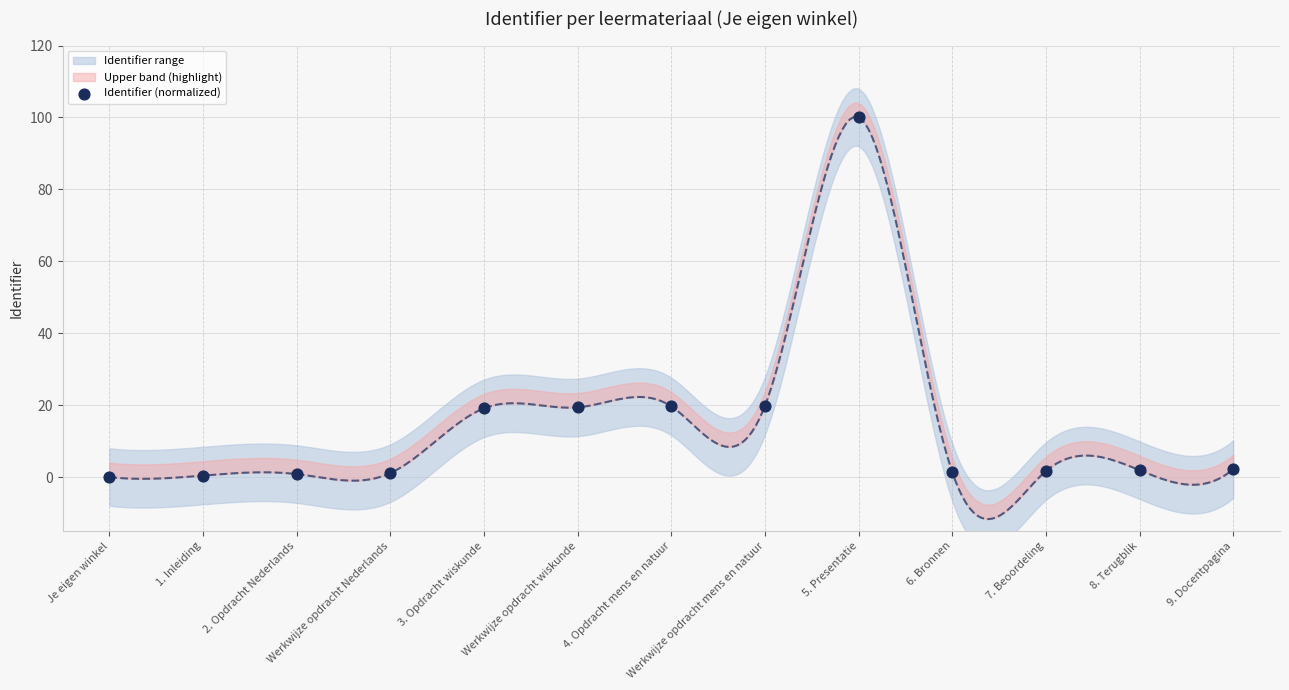

What is the change in value from 1. Inleiding to 4. Opdracht mens en natuur?

+19.2